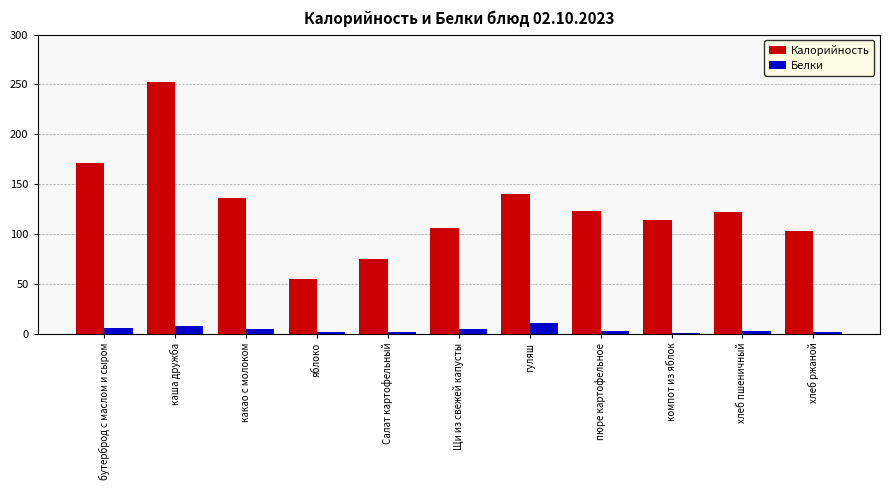

What is the total value across all series at Щи из свежей капусты?

110.6